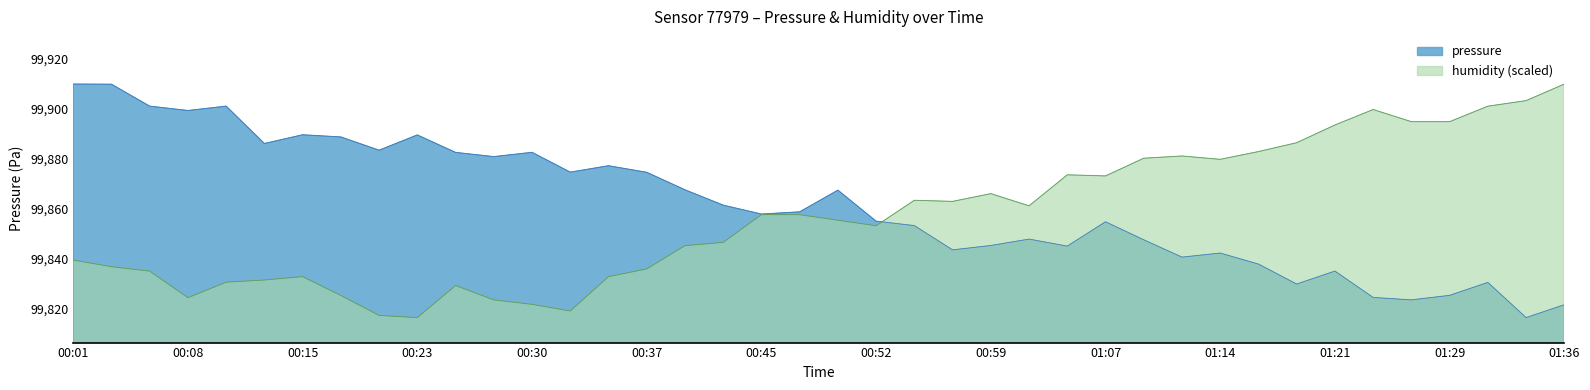

At which category is the sum across all series the highest?

00:01